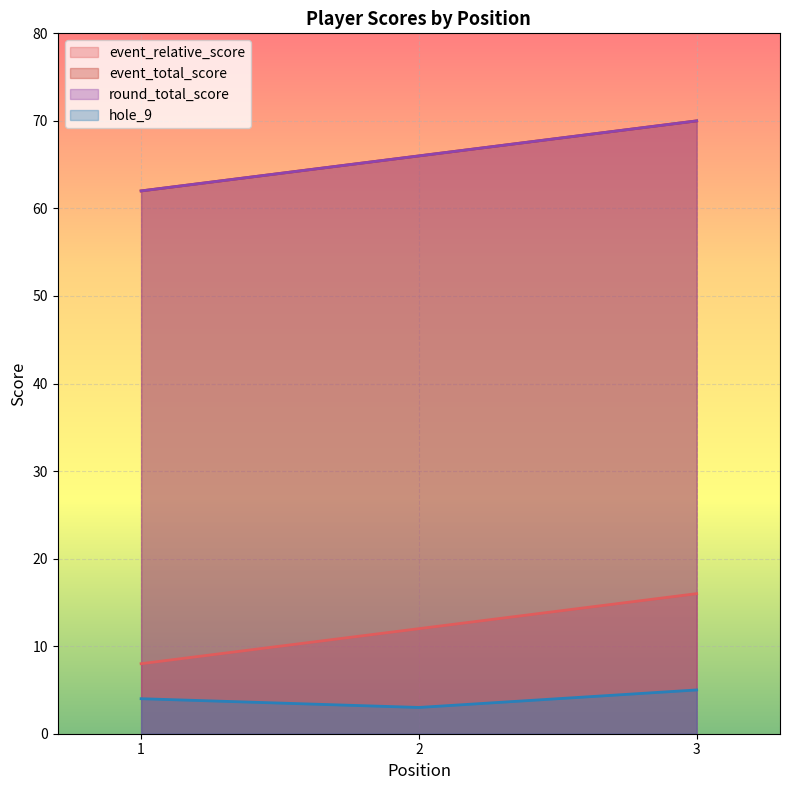

At which label is event_total_score closest to 66?

2